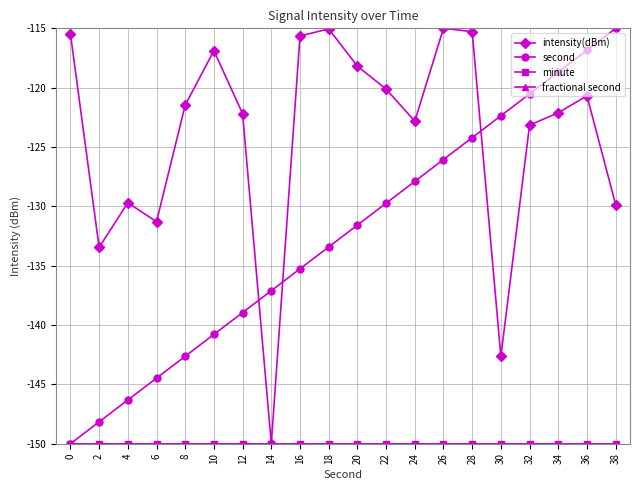

Rank the series at 2 from lowest to highest value.

minute, fractional second, second, intensity(dBm)